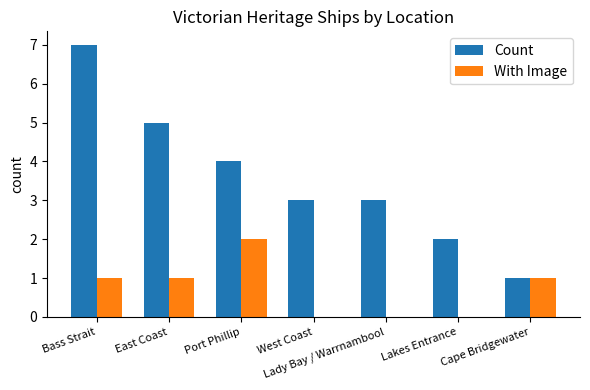

What is the average value of the With Image series?

1